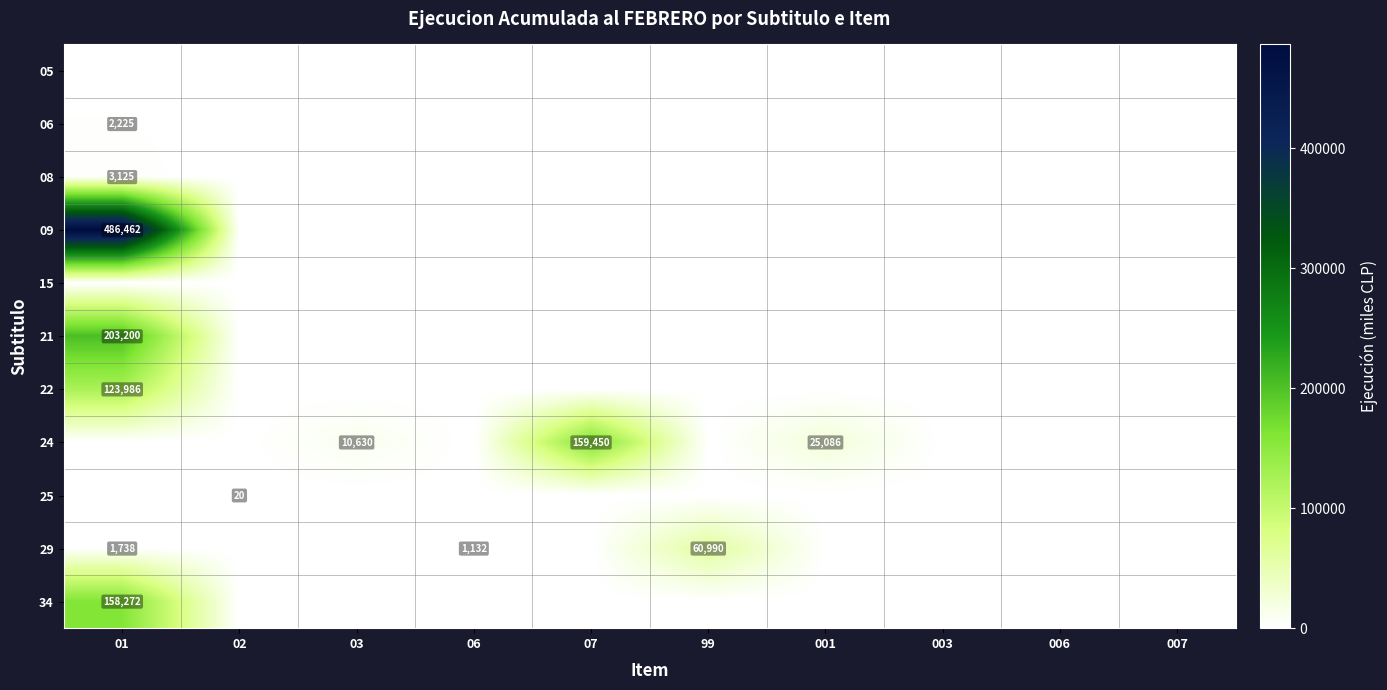

How many data points does each series have?

10